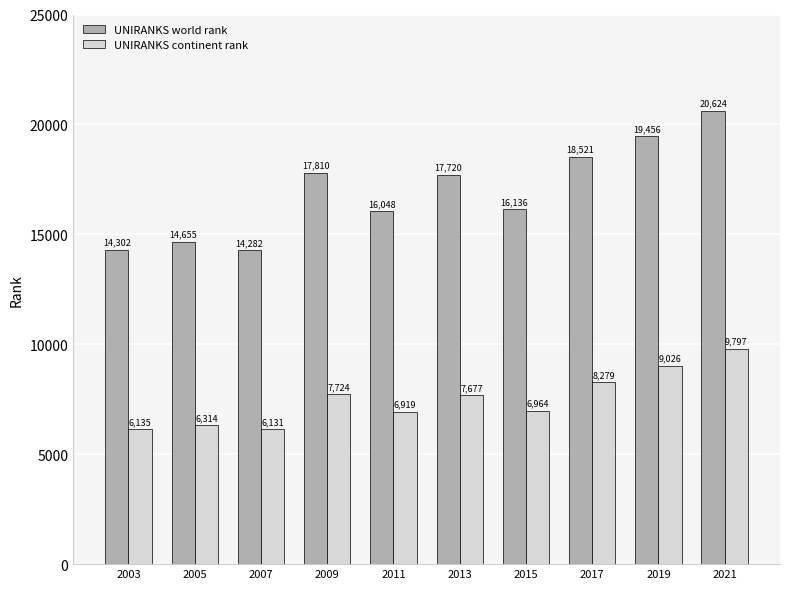

List the labels in order of UNIRANKS world rank value, smallest first.

2007, 2003, 2005, 2011, 2015, 2013, 2009, 2017, 2019, 2021